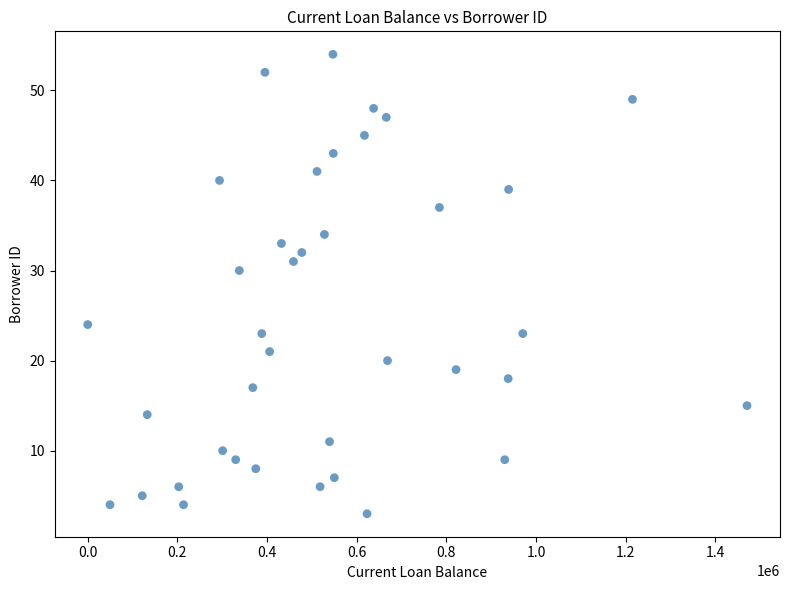

What Y value in the scatter plot is closest to 28?

30